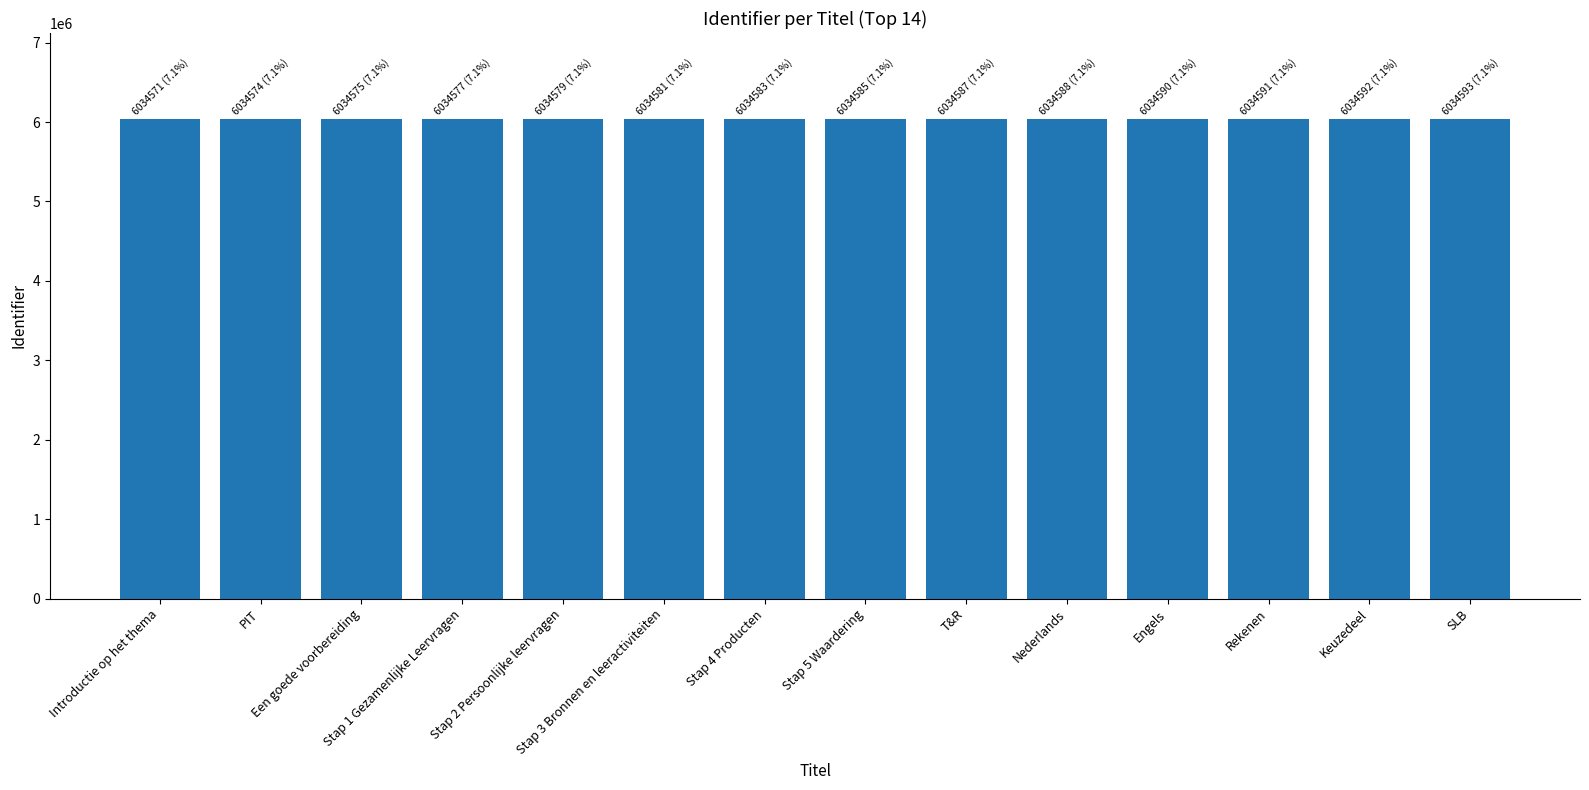

What is the value of the 7th bar from the left?

6034583